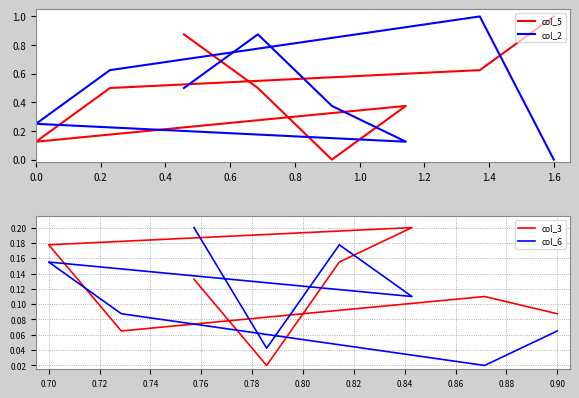

Rank the series at 0.6 from highest to lowest value.

col_2, col_3, col_6, col_5